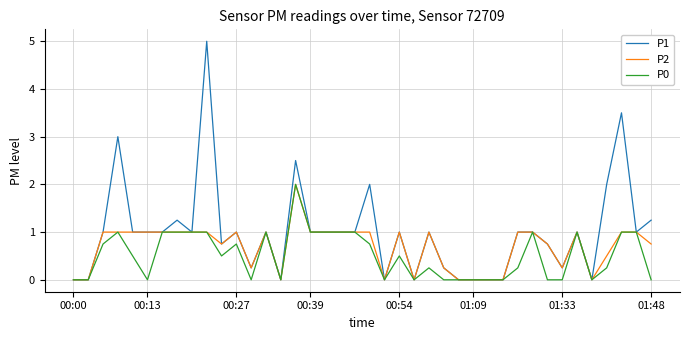

Which series has the largest total across all categories?

P1